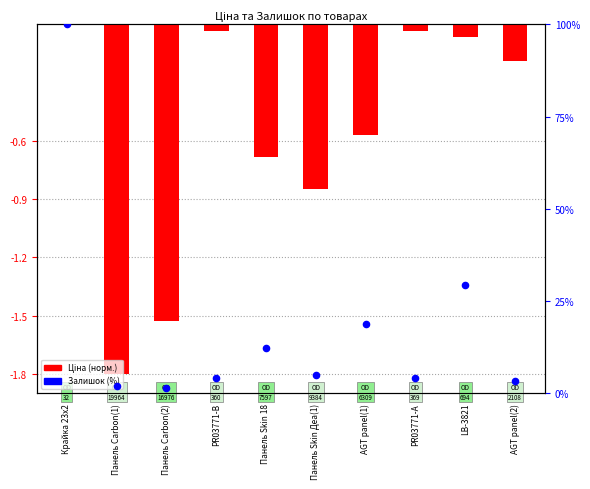

What is the total value across all series at AGT panel(2)?

3.1